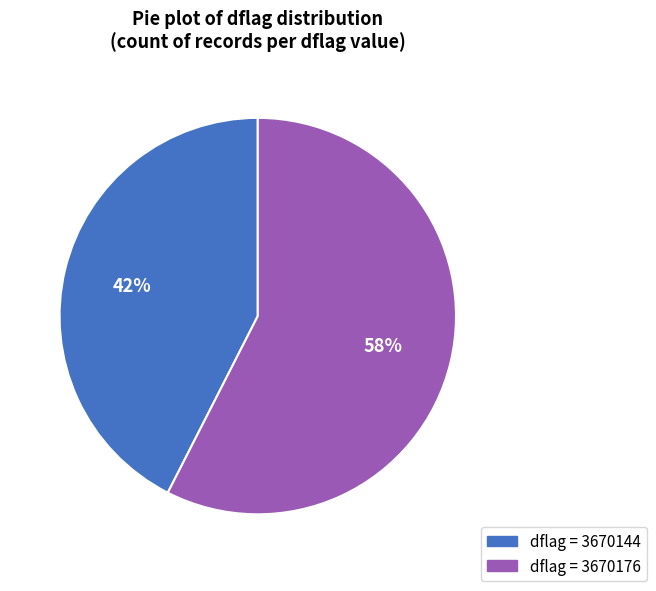

To the nearest percent, what is the average slice percentage?

50%